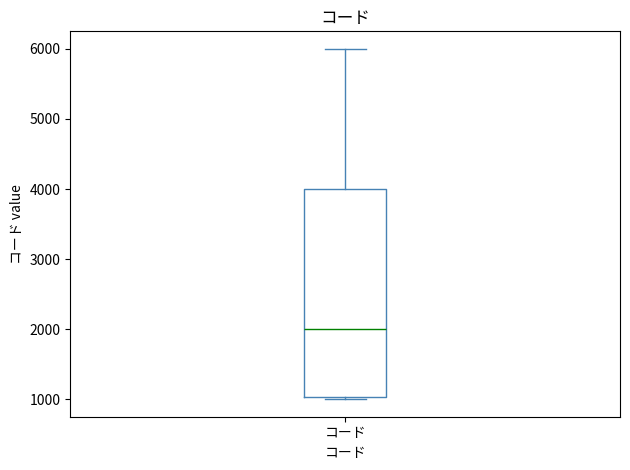

Read this box plot against the y-axis: the position of the median line, the range covered by the box, and the ends of both whiskers. The values are not printed on the chart, so give them approximately, as read against the axis.

median 2000, box 1000 to 4000, whiskers 1000 to 6000